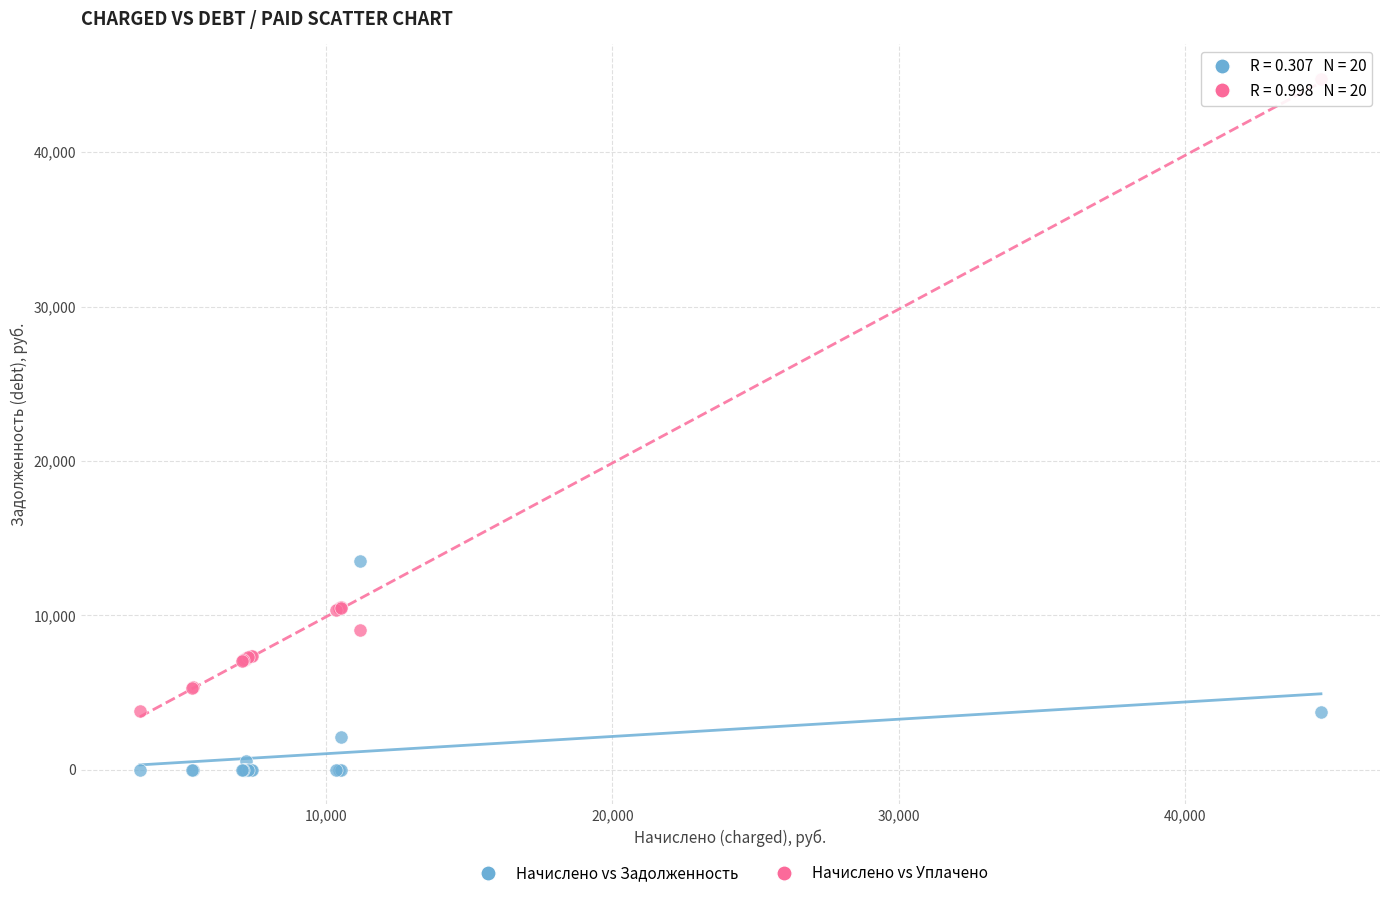

Across all series, what Y value is closest to 22371?

13540.8